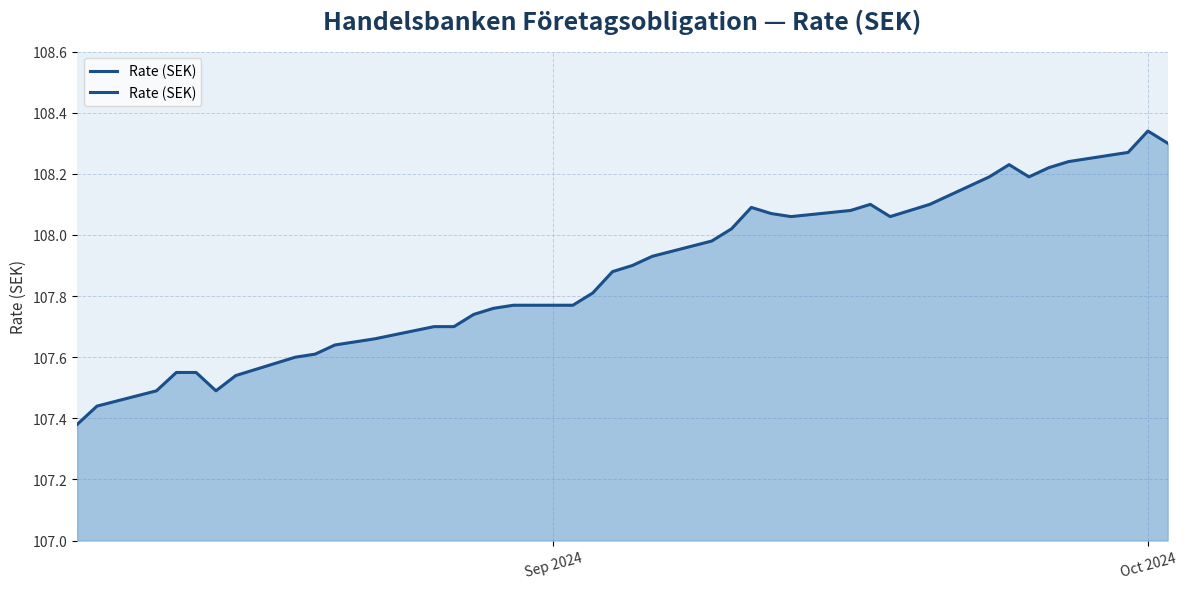

Does the chart have visible grid lines?

Yes